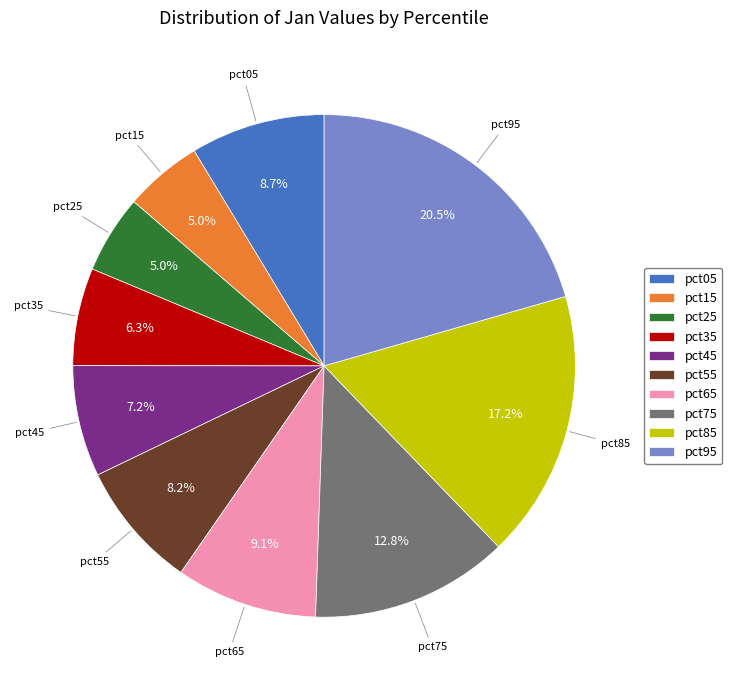

What is the largest slice in the pie chart?

pct95